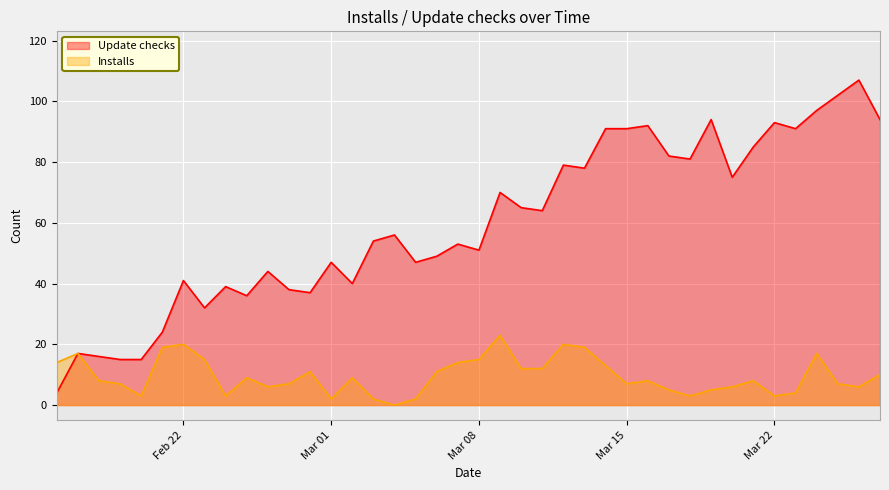

Which series has the largest range (max minus min)?

Update checks